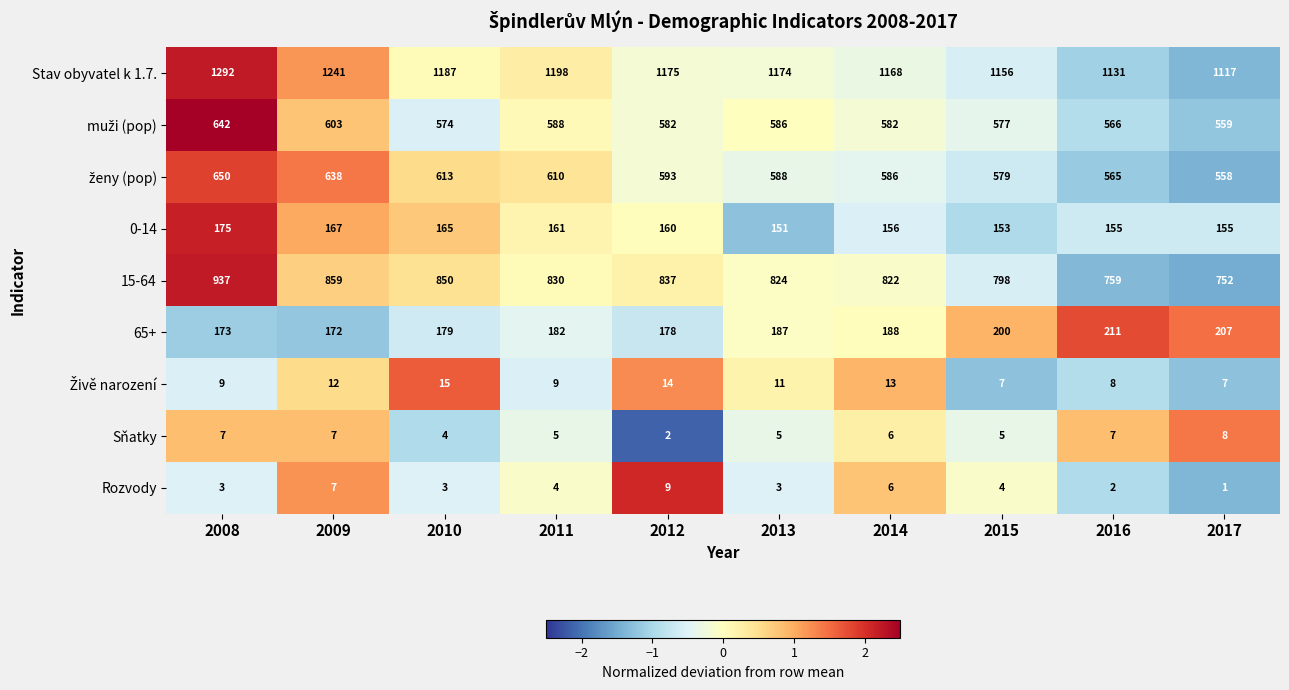

How many data points does each series have?

10